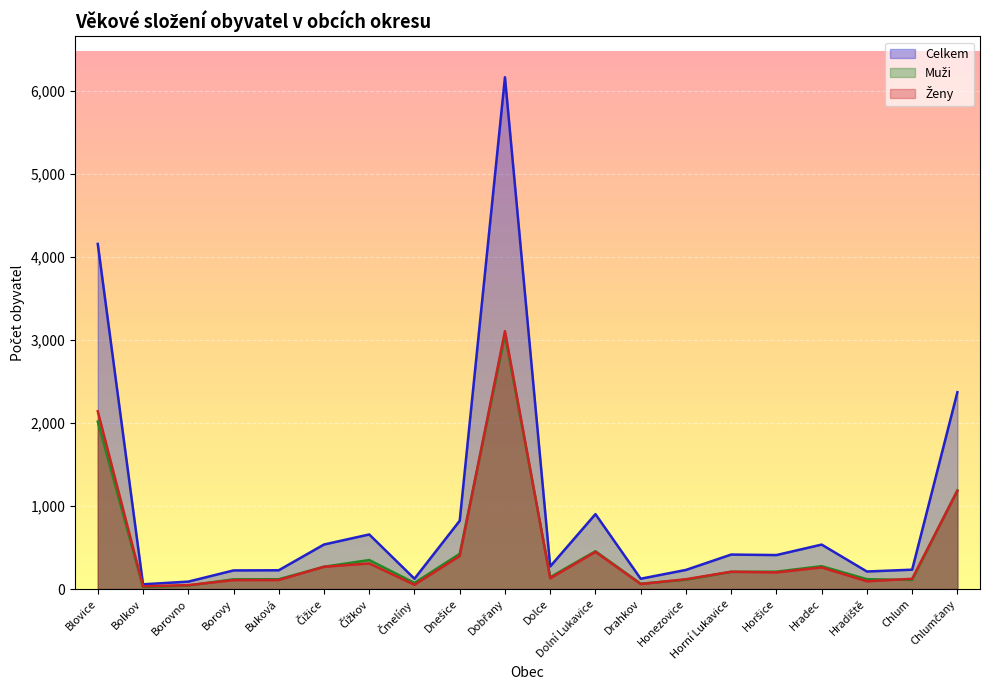

Which series has the largest total across all categories?

Celkem